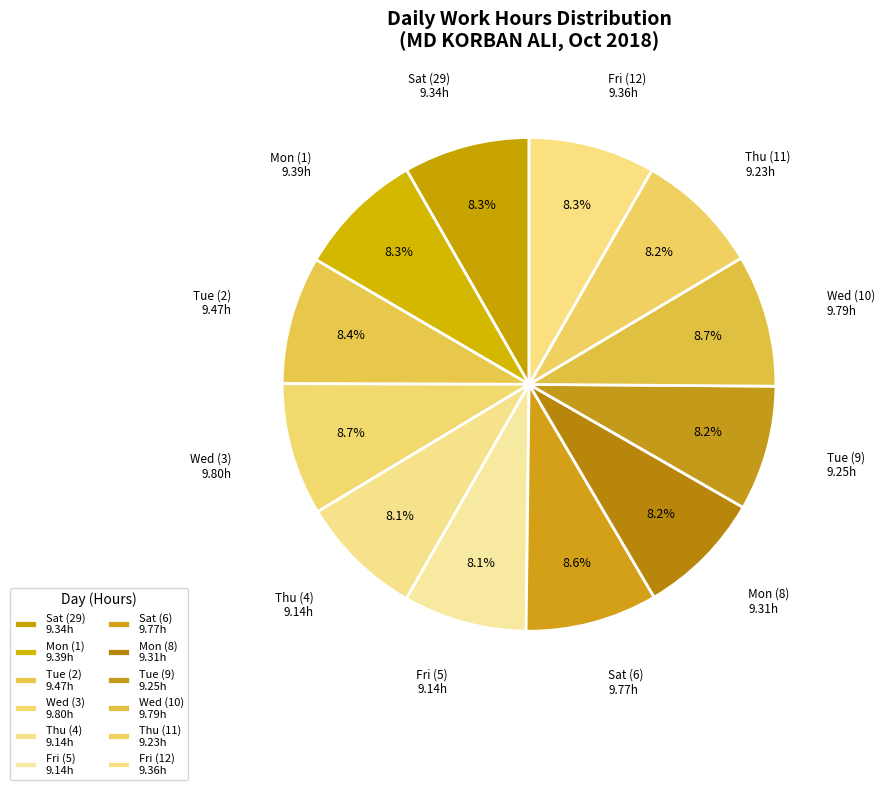

What portion of the pie excludes Wed (3)?

91.3%